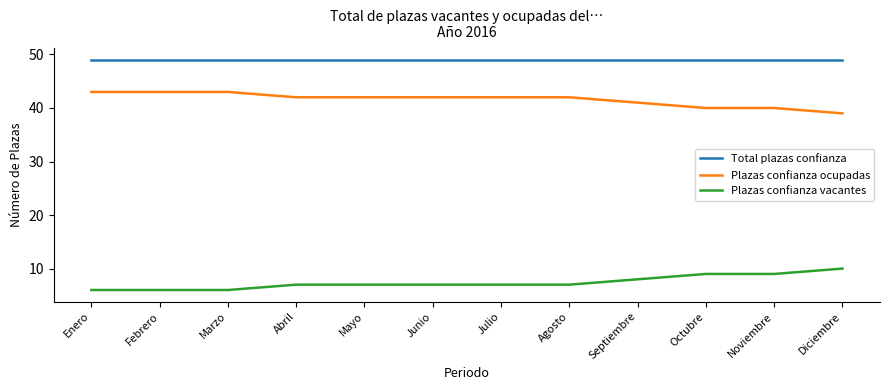

What is the sum of all Plazas confianza vacantes values?

89